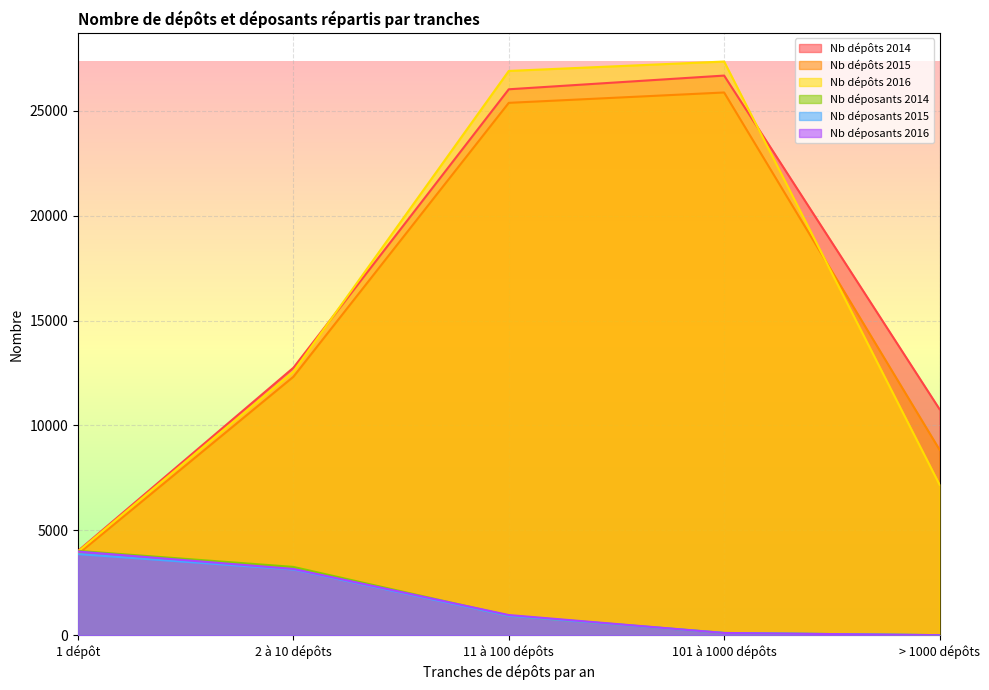

How many data points in Nb dépôts 2015 are less than 12321?

2